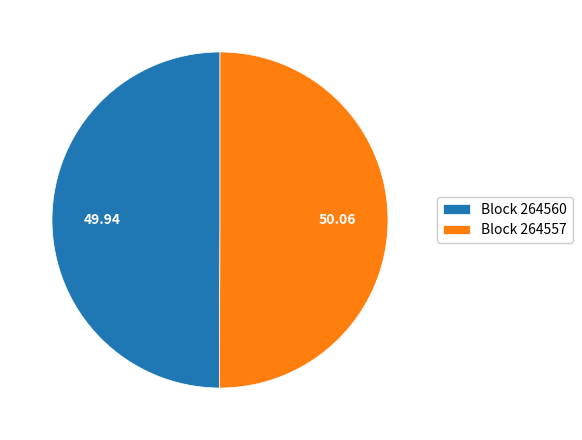

What is the ratio of the value at Block 264557 to the value at Block 264560?

1.0